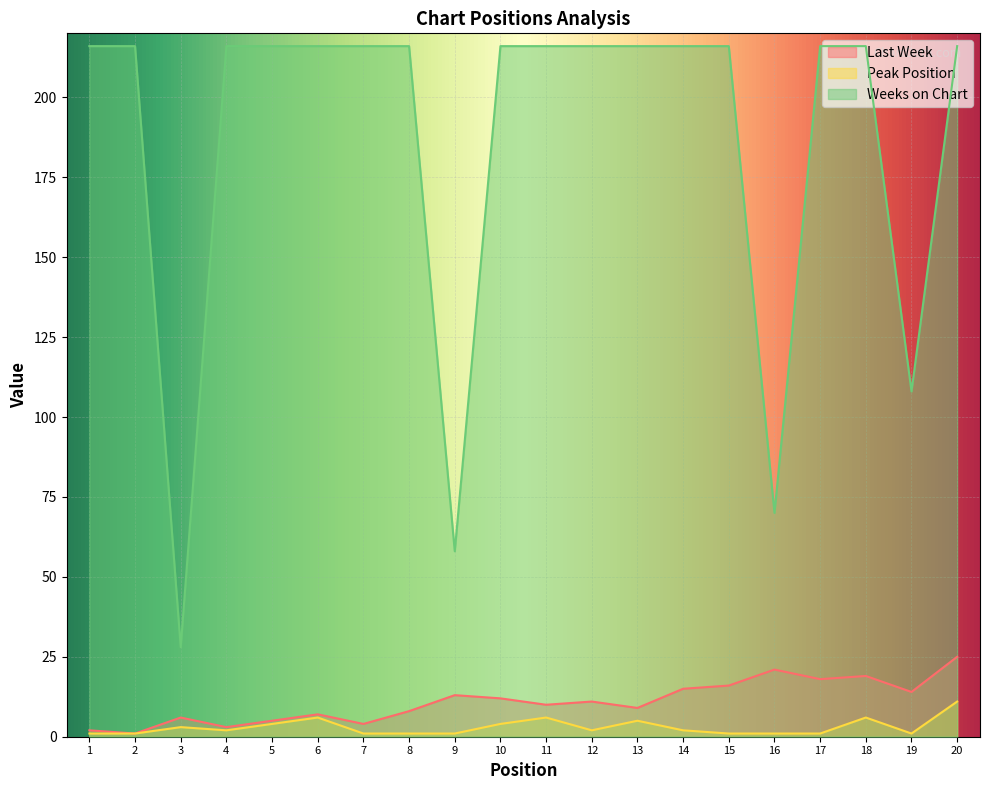

Is it true that Peak Position equals 2 at 3?

False